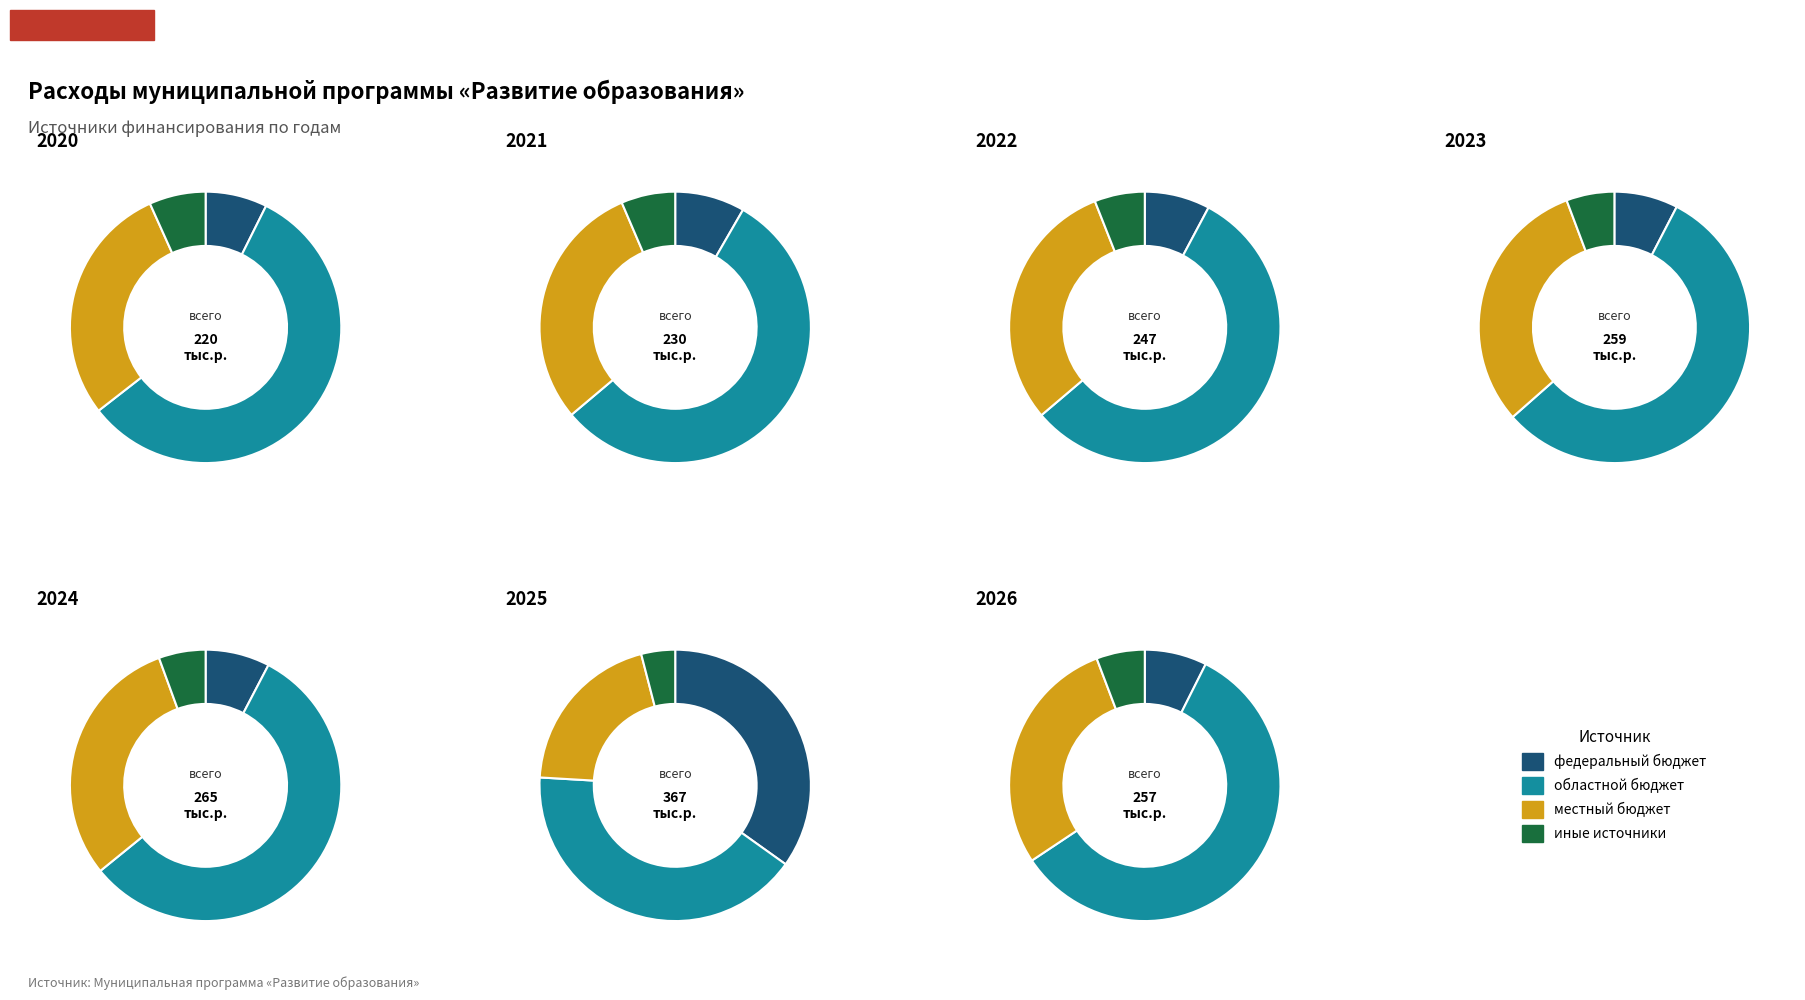

Does местный бюджет account for over 50% of the chart?

No